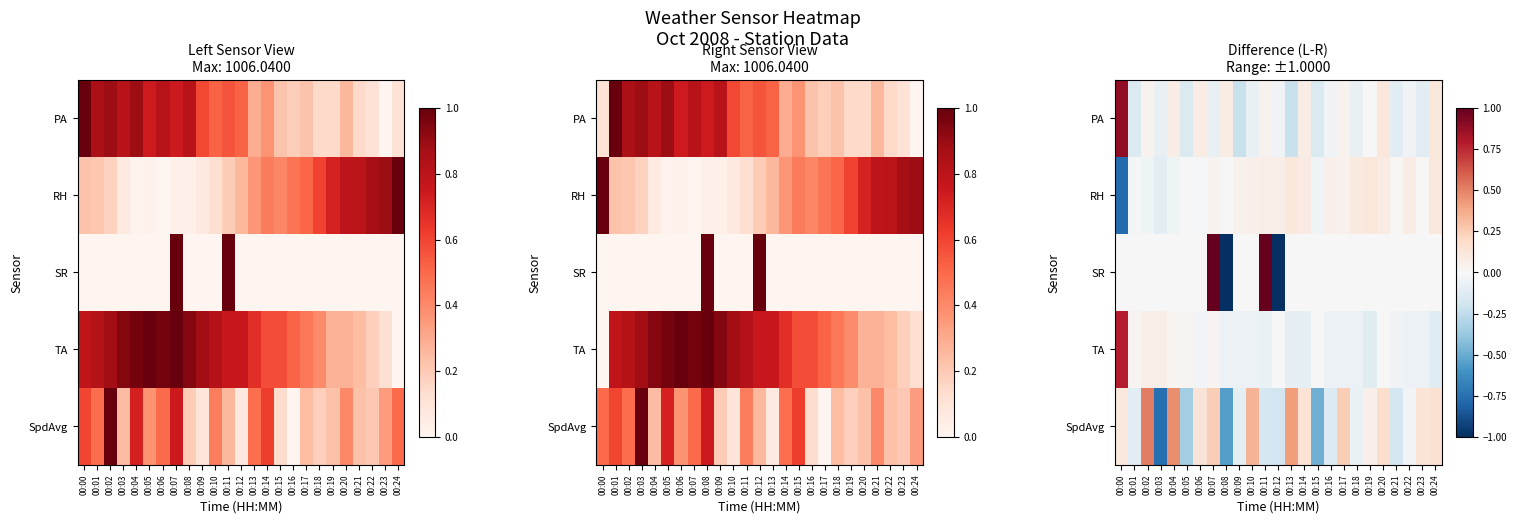

What is the minimum value shown in the chart?

-1.0